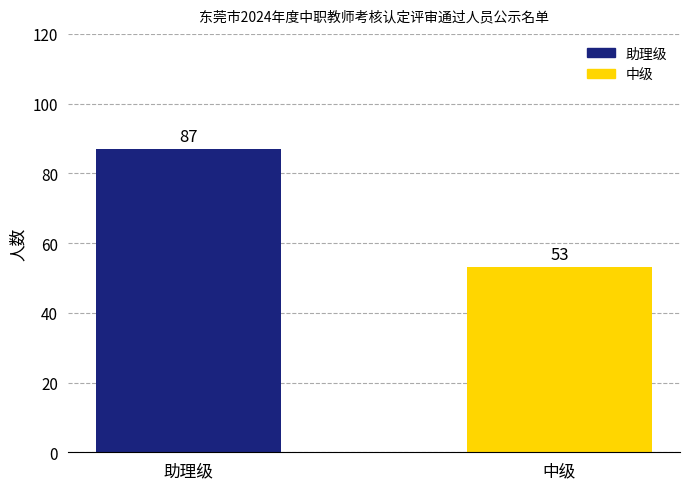

List the labels in order of value, largest first.

助理级, 中级